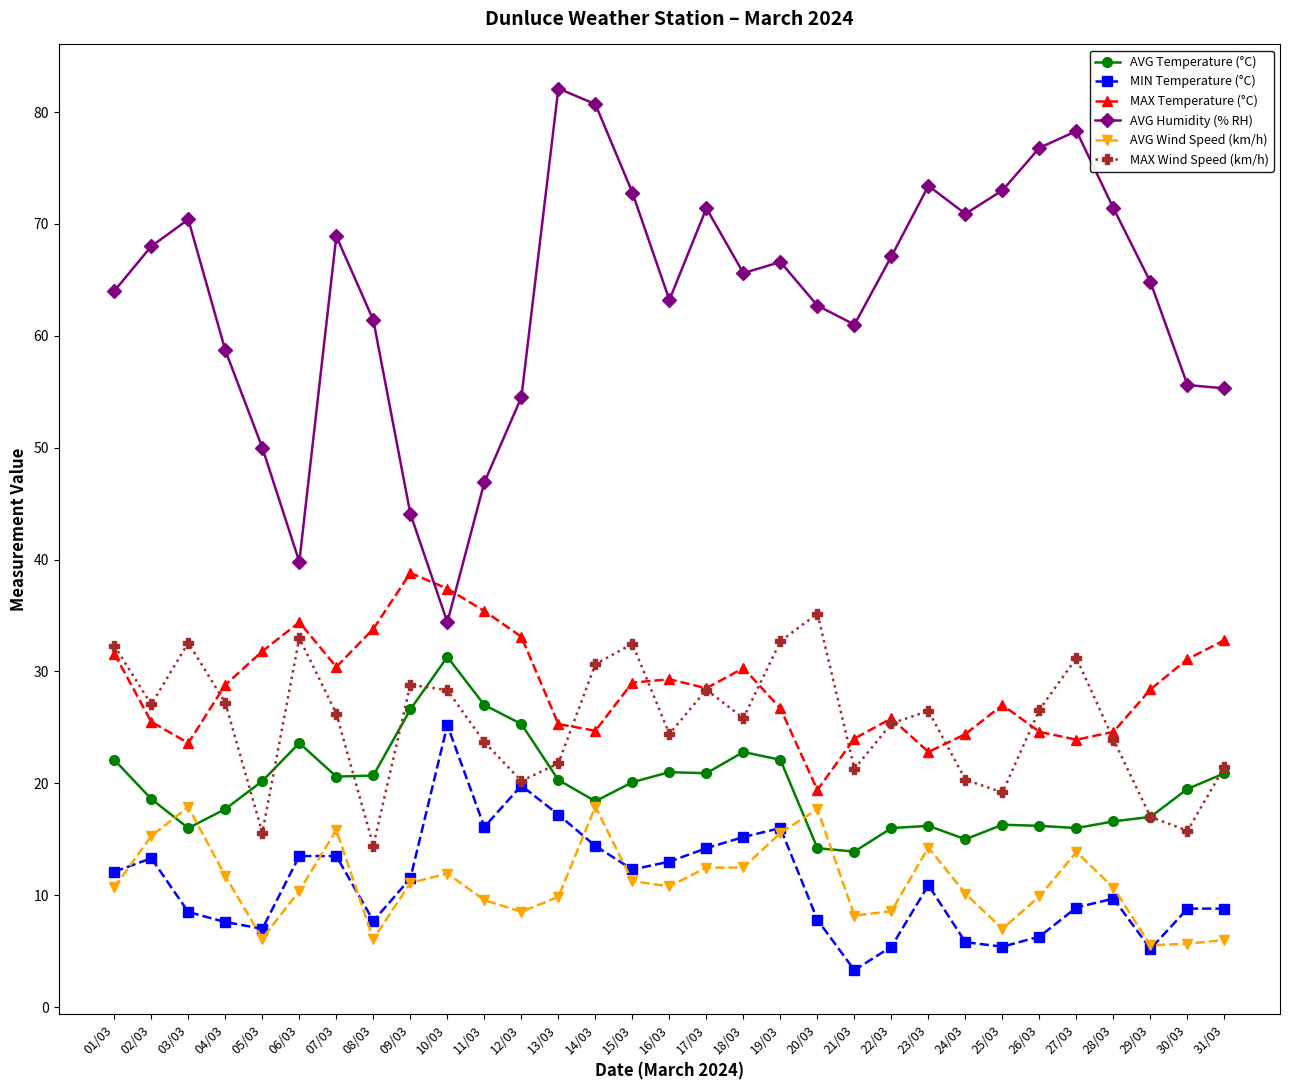

True or false: AVG Wind Speed (km/h) and AVG Humidity (% RH) cross at least once.

False